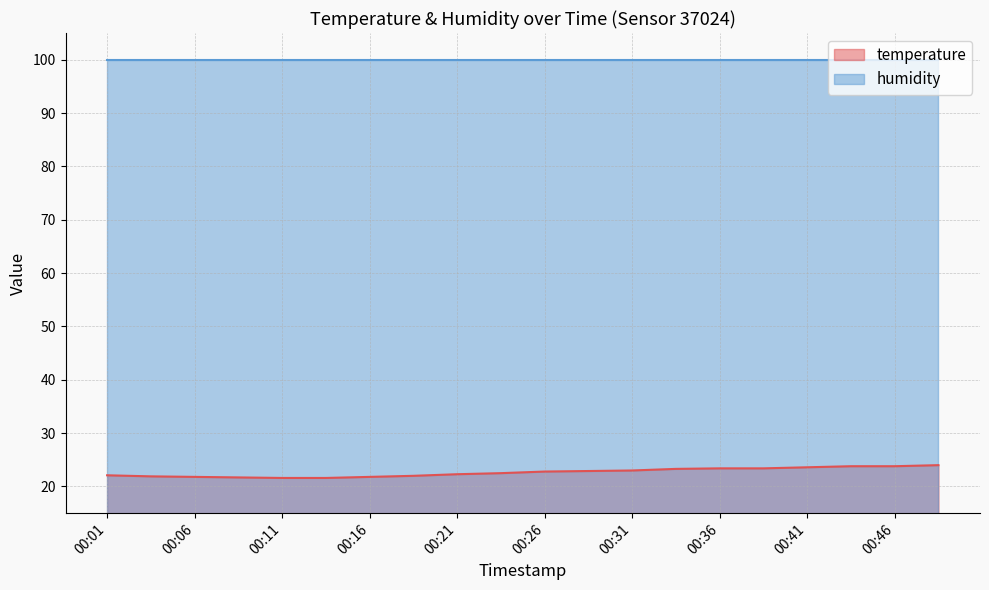

Rank the categories by value from highest to lowest.

00:49, 00:43, 00:46, 00:41, 00:36, 00:38, 00:33, 00:31, 00:28, 00:26, 00:24, 00:21, 00:01, 00:19, 00:03, 00:06, 00:16, 00:08, 00:11, 00:14